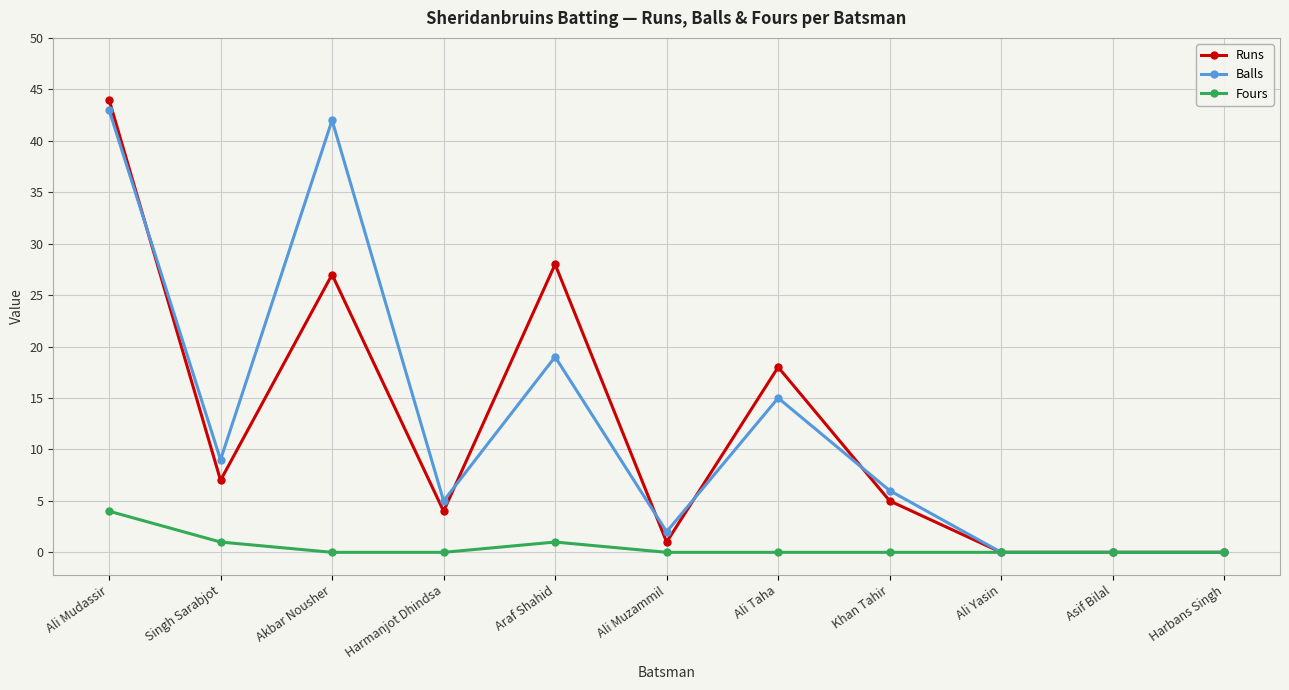

Where is the first local minimum for Balls?

Singh Sarabjot